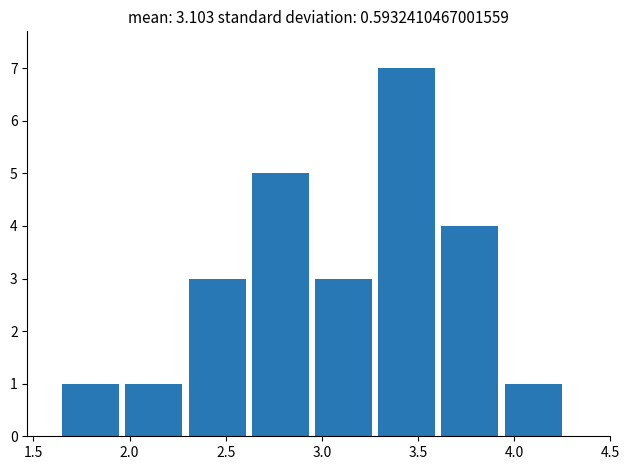

What is the height of the bar covering 2.60 to 2.95 on the x-axis? Neither the bar edges nor the heights are printed on the chart, so give them approximately, as read against the axes.

5